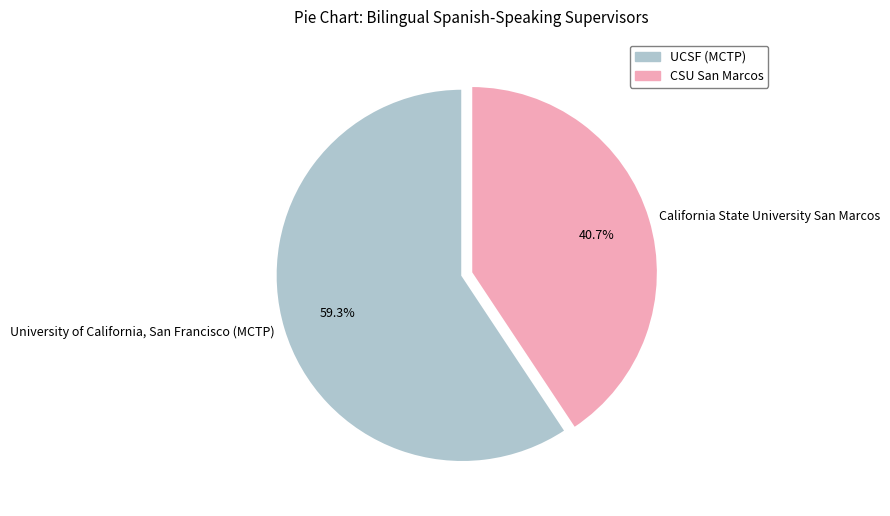

Which slice represents more than half of the pie?

University of California, San Francisco (MCTP)